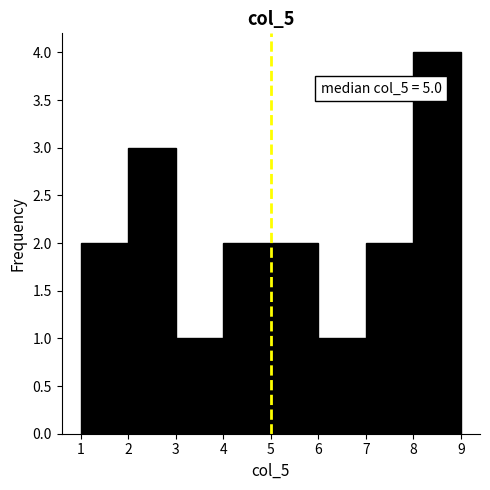

Which range on the x-axis has the tallest bar?

8 to 9